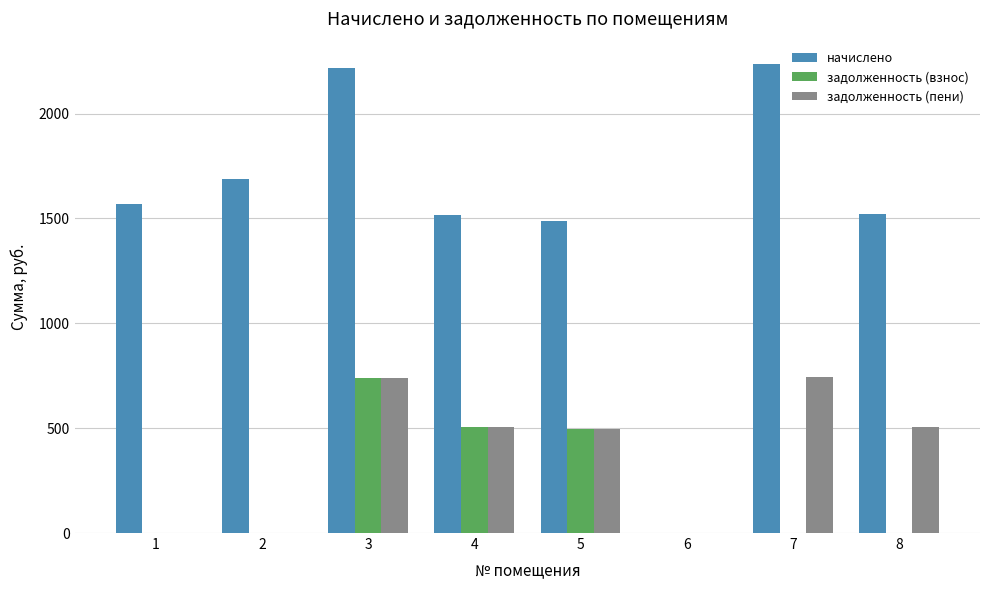

At which category is the sum across all series the highest?

3